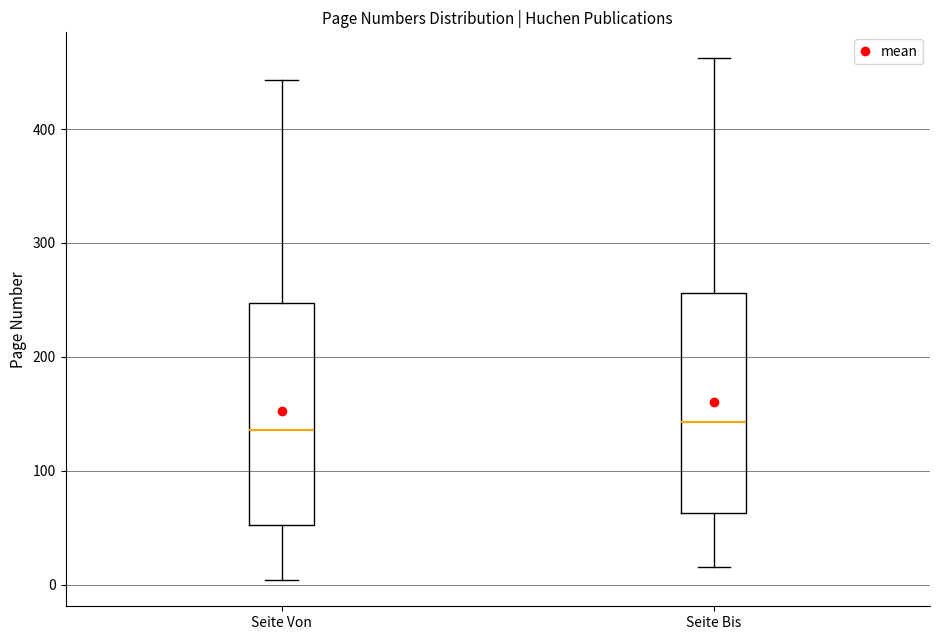

Reading left to right, transcribe this box plot: for each box, give where its median line is, the range the box spans, and where its two whiskers end, as read against the y-axis. The values are not printed on the chart, so give them approximately, as read against the axis.

Seite Von: median 140, box 50 to 250, whiskers 0 to 440
Seite Bis: median 140, box 60 to 260, whiskers 20 to 460